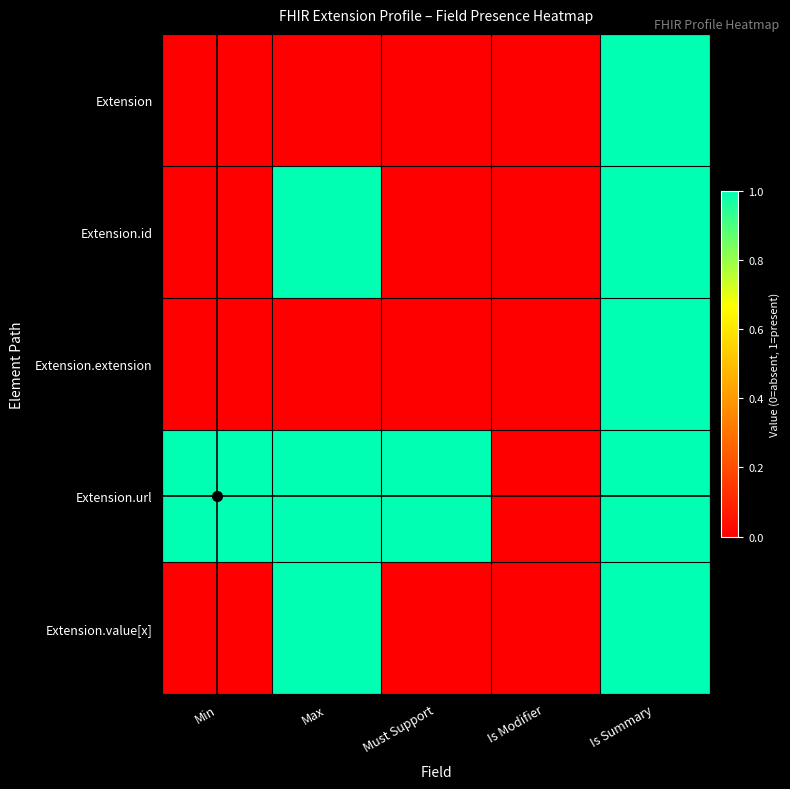

Reading right to left, extract all data points from this chart.

Extension: Is Summary=1	Is Modifier=0	Must Support=0	Max=0	Min=0
Extension.id: Is Summary=1	Is Modifier=0	Must Support=0	Max=1	Min=0
Extension.extension: Is Summary=1	Is Modifier=0	Must Support=0	Max=0	Min=0
Extension.url: Is Summary=1	Is Modifier=0	Must Support=1	Max=1	Min=1
Extension.value[x]: Is Summary=1	Is Modifier=0	Must Support=0	Max=1	Min=0